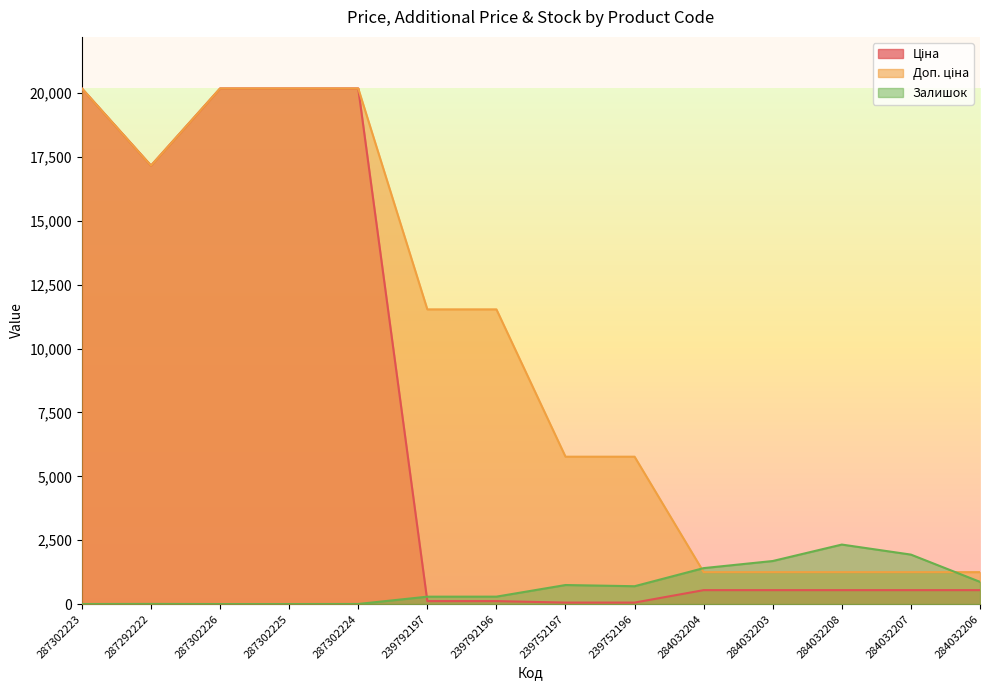

At which category is the sum across all series the highest?

287302224